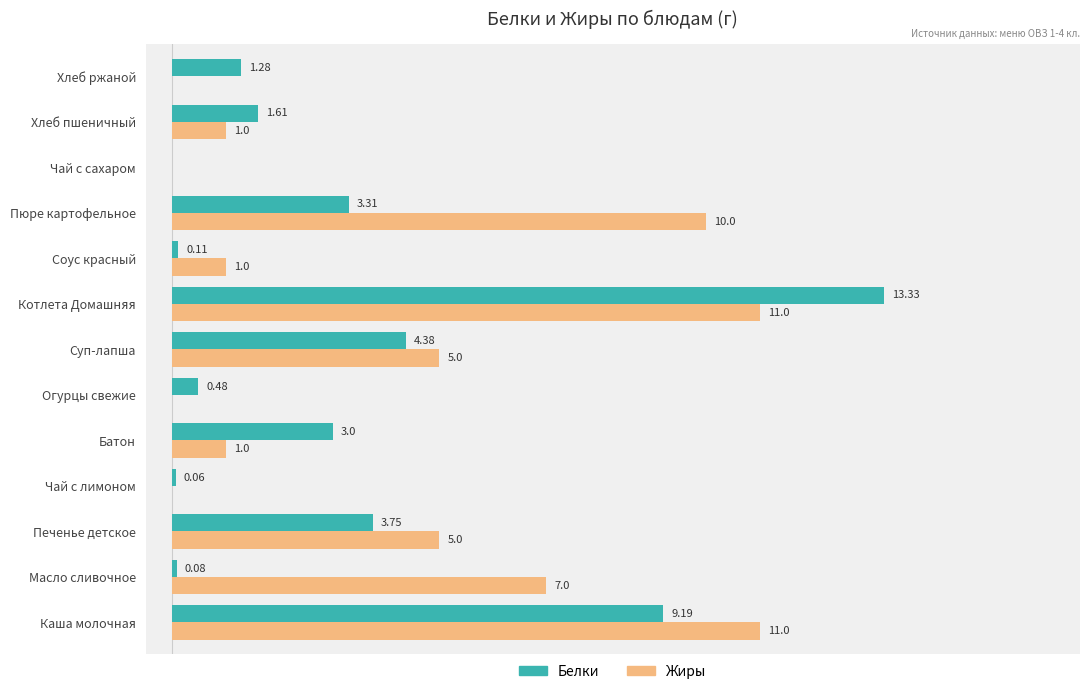

Which series has the largest total across all categories?

Жиры